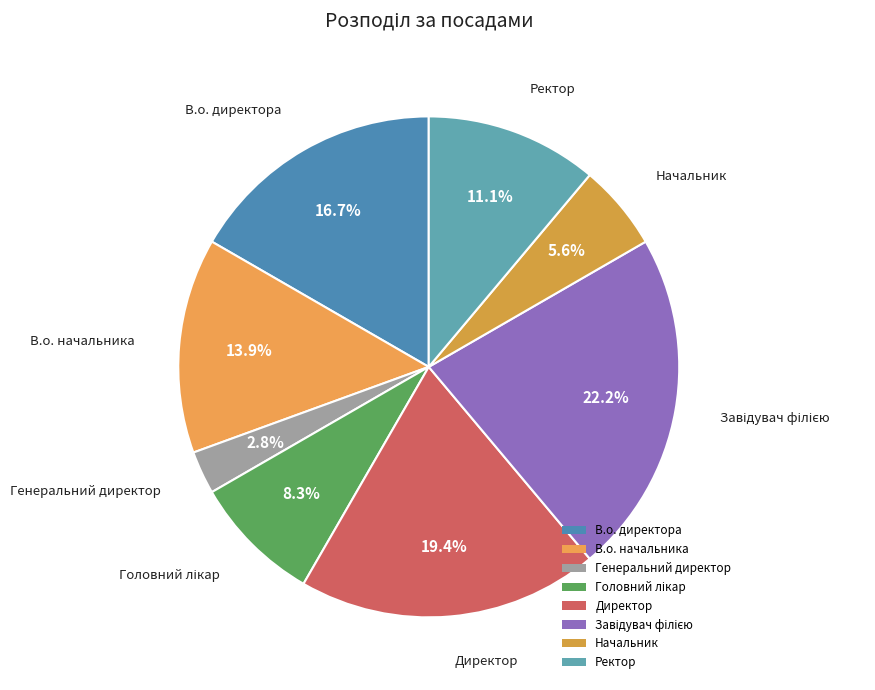

To the nearest percent, what is the average slice percentage?

12%